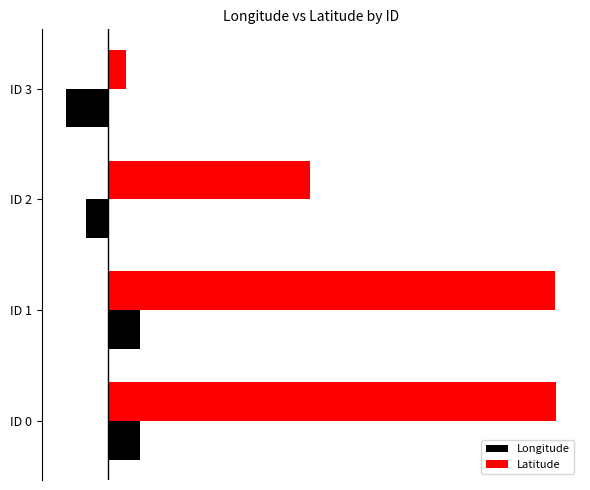

Which series has the widest spread of values?

Latitude